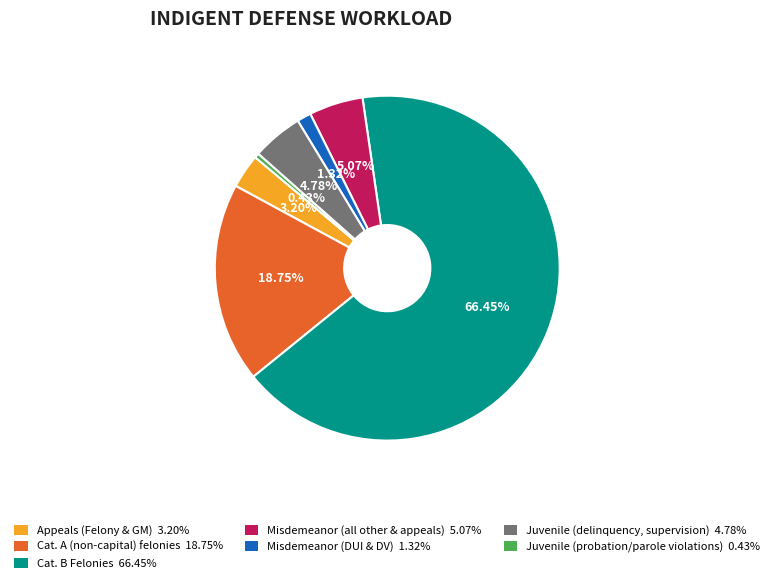

Which category has the biggest portion of the pie?

Cat. B Felonies